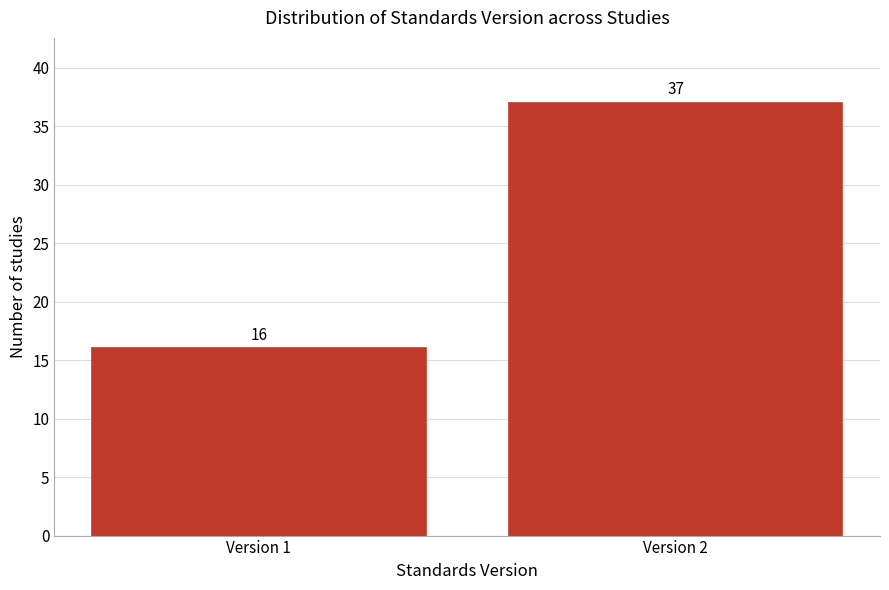

Reading left to right, transcribe all the data shown in this chart.

Version 1=16	Version 2=37